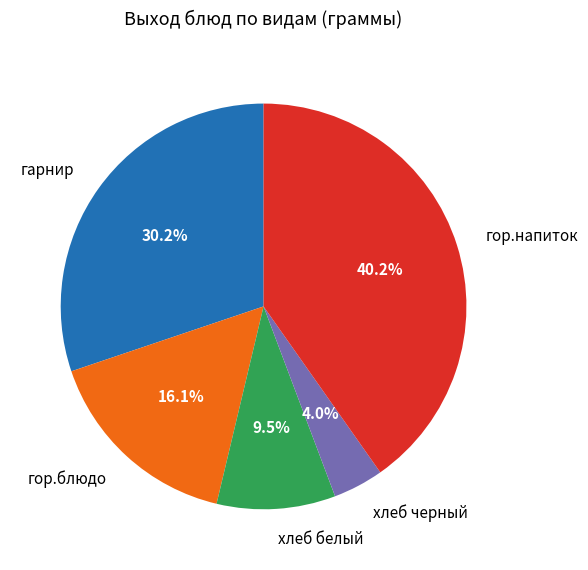

True or false: гор.напиток accounts for 40% of the total.

True